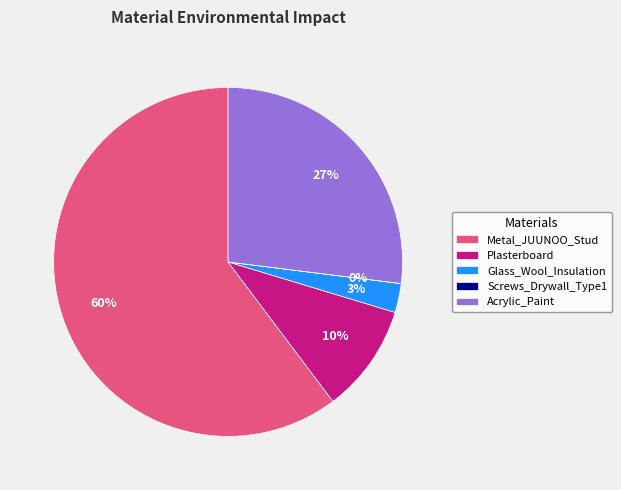

Do Plasterboard and Metal_JUUNOO_Stud together represent more than half of the pie?

Yes